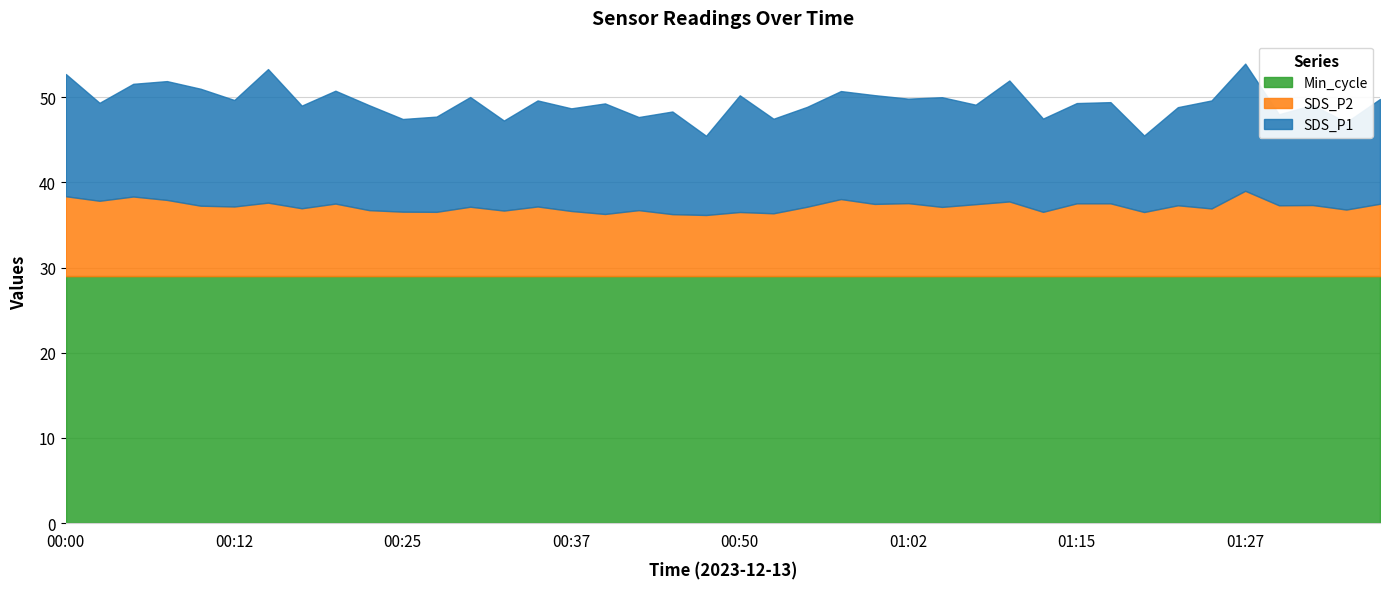

What is the total value across all series at 01:02?

49.8